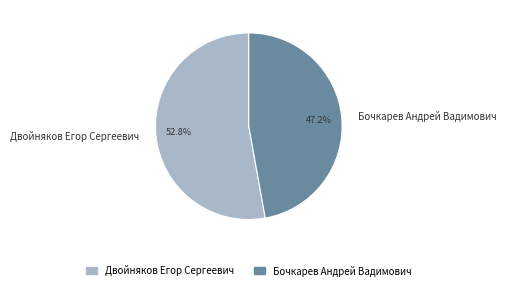

Which has a higher value, Бочкарев Андрей Вадимович or Двойняков Егор Сергеевич?

Двойняков Егор Сергеевич